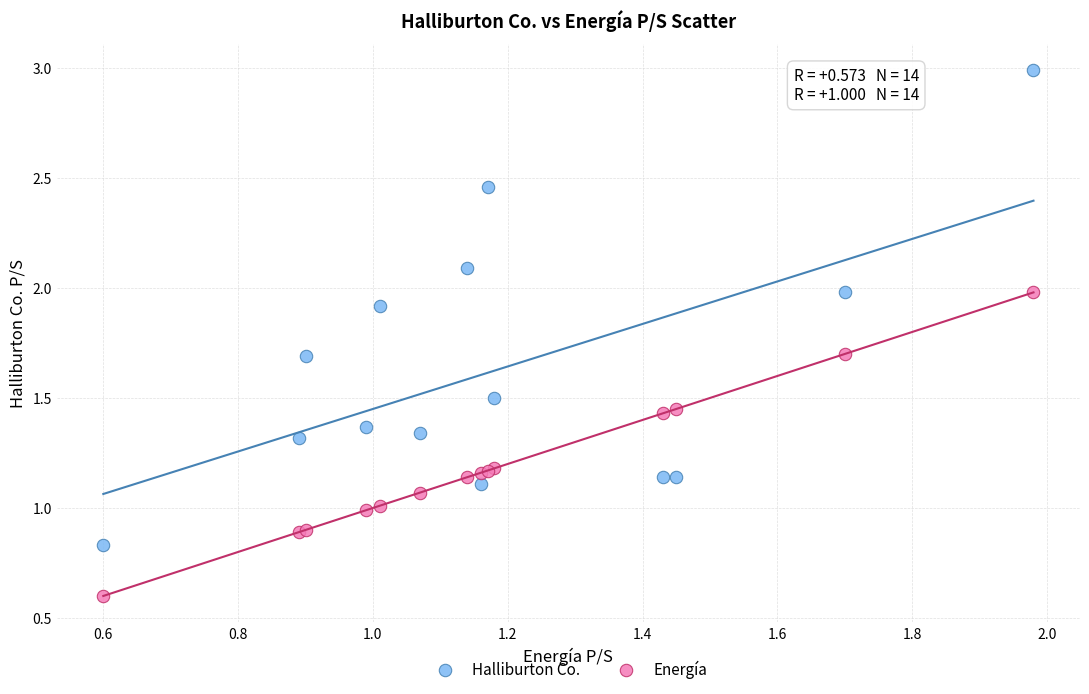

Which series contains the highest Y value?

Halliburton Co.